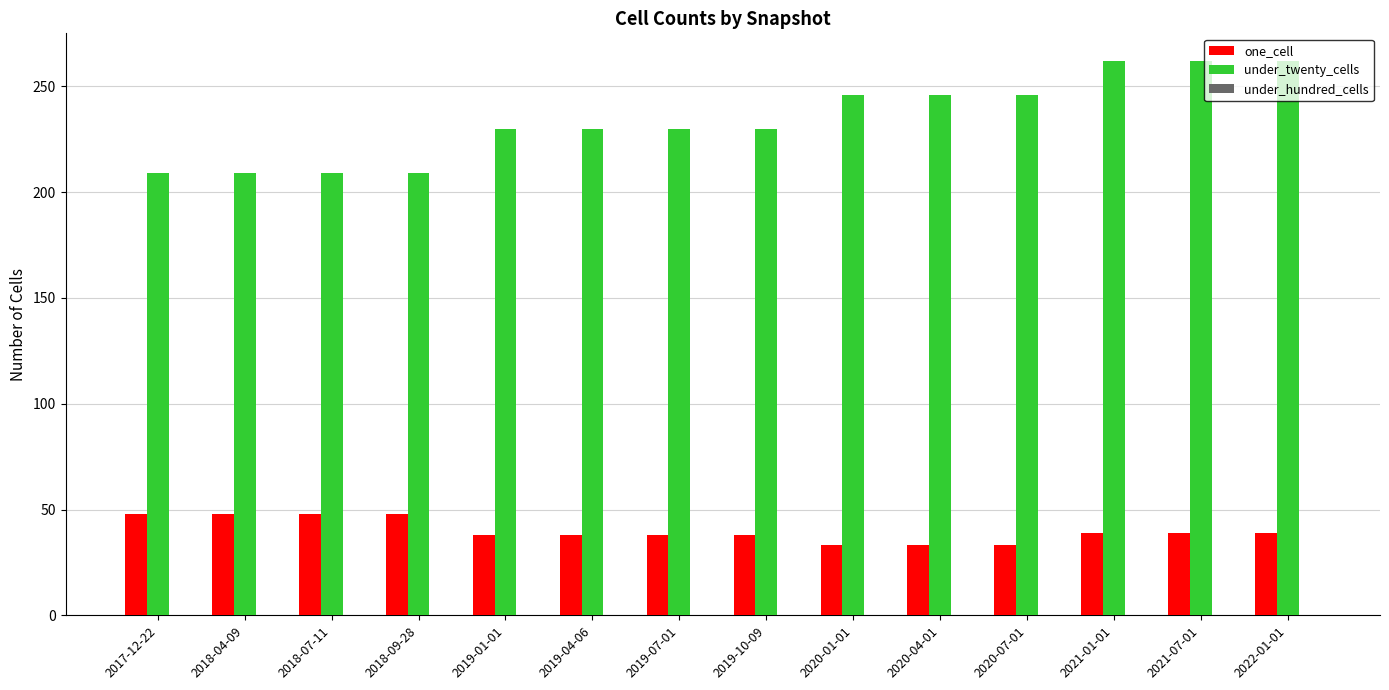

Which series has the largest total across all categories?

under_twenty_cells